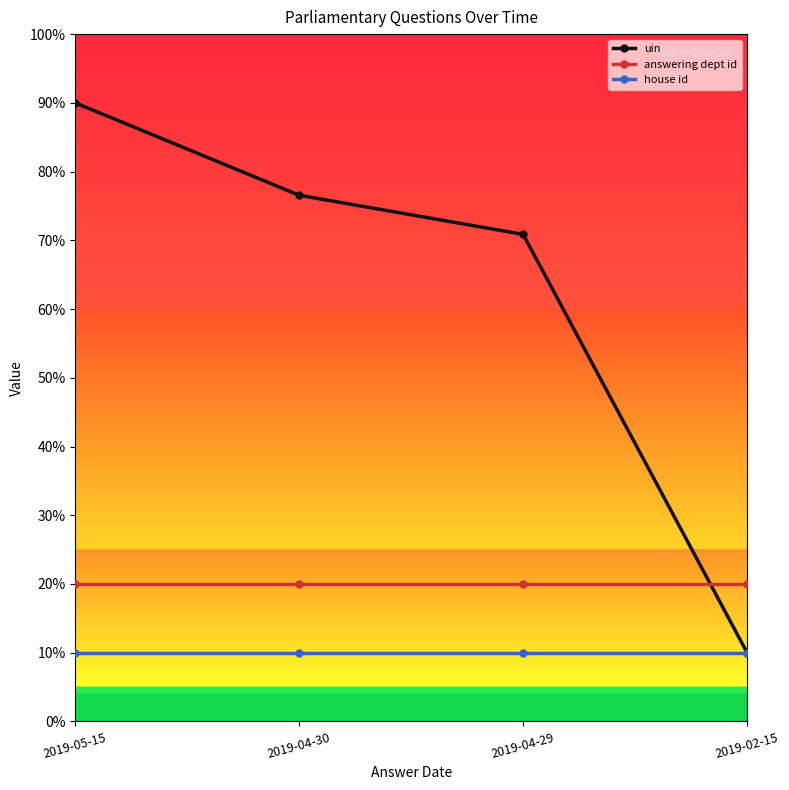

At how many categories does at least one series exceed 52?

3